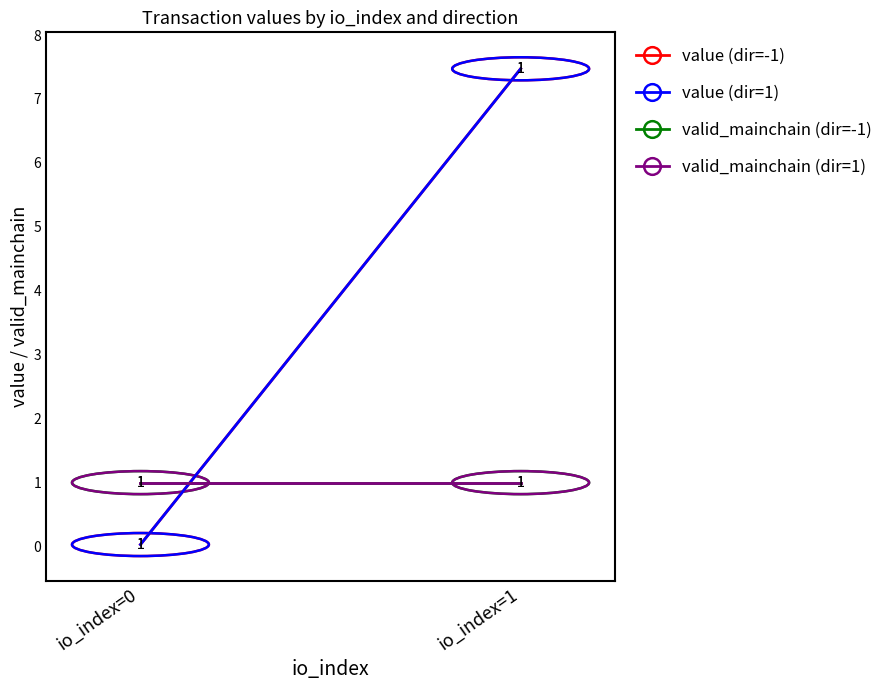

At io_index=0, list the series in order from largest to smallest.

valid_mainchain (dir=-1), valid_mainchain (dir=1), value (dir=-1), value (dir=1)